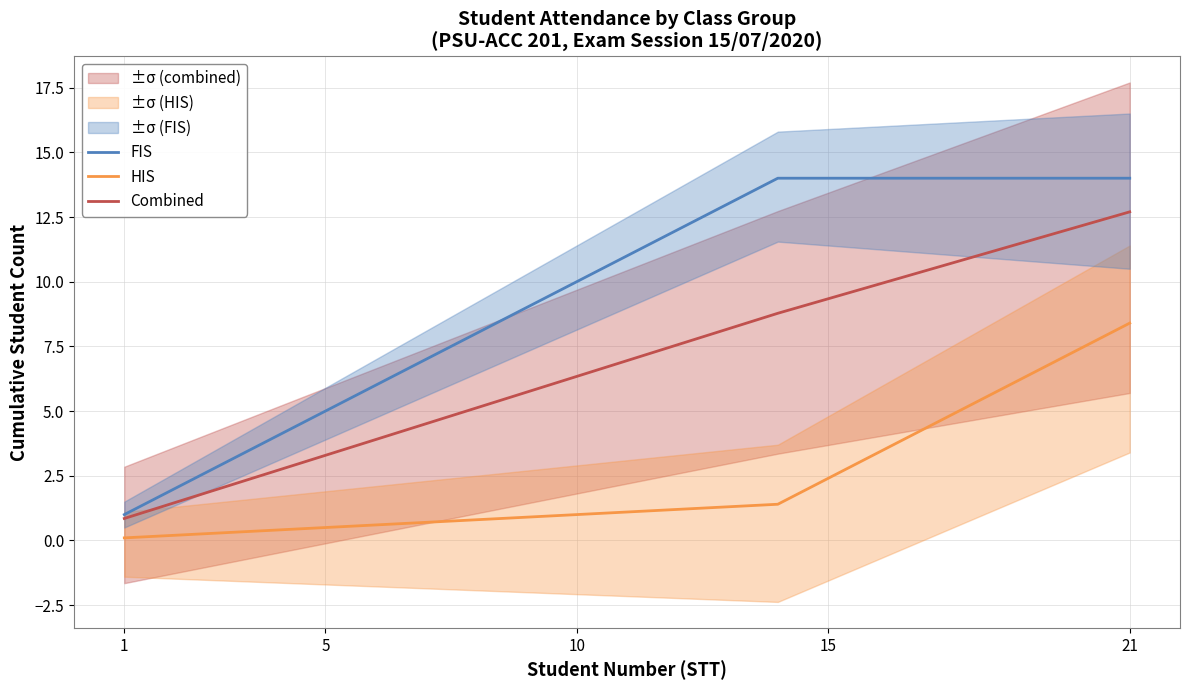

True or false: HIS and Combined intersect in this chart.

False